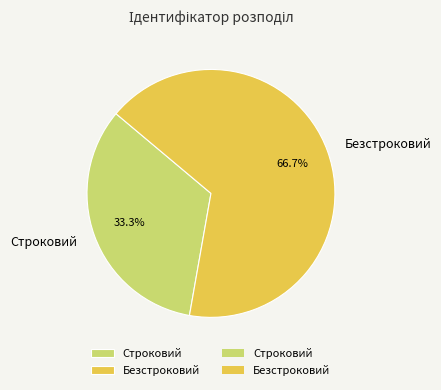

How many slices are in this pie chart?

2